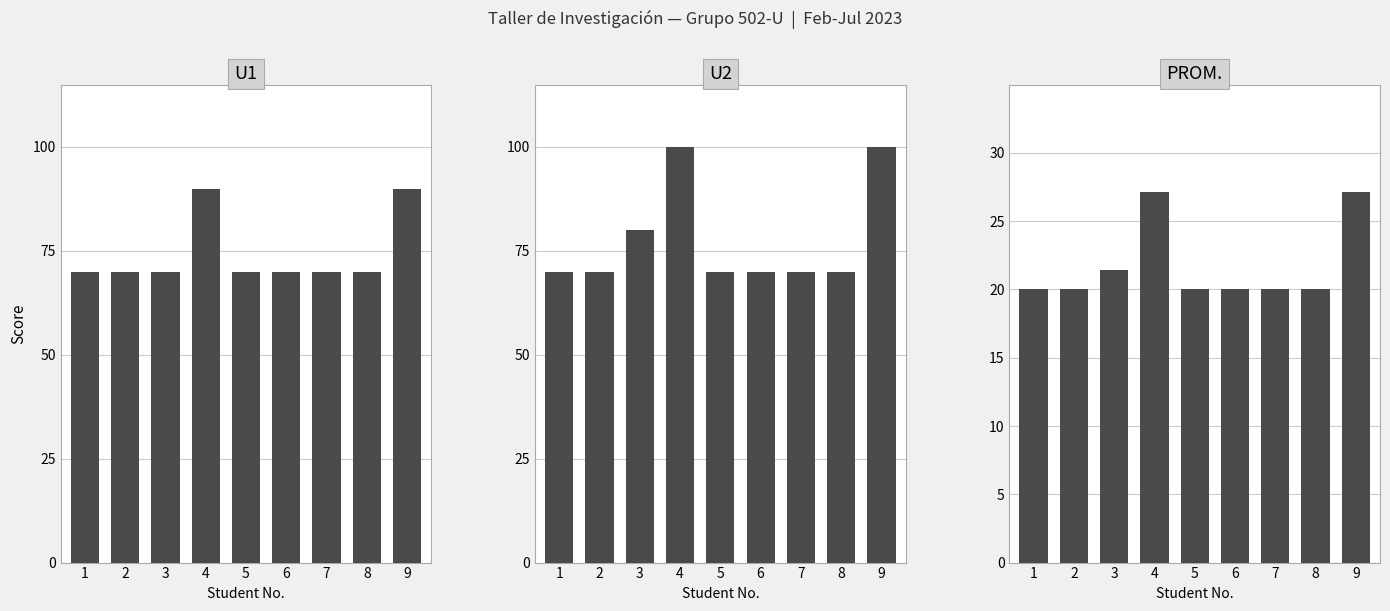

How many bars are there in total?

27